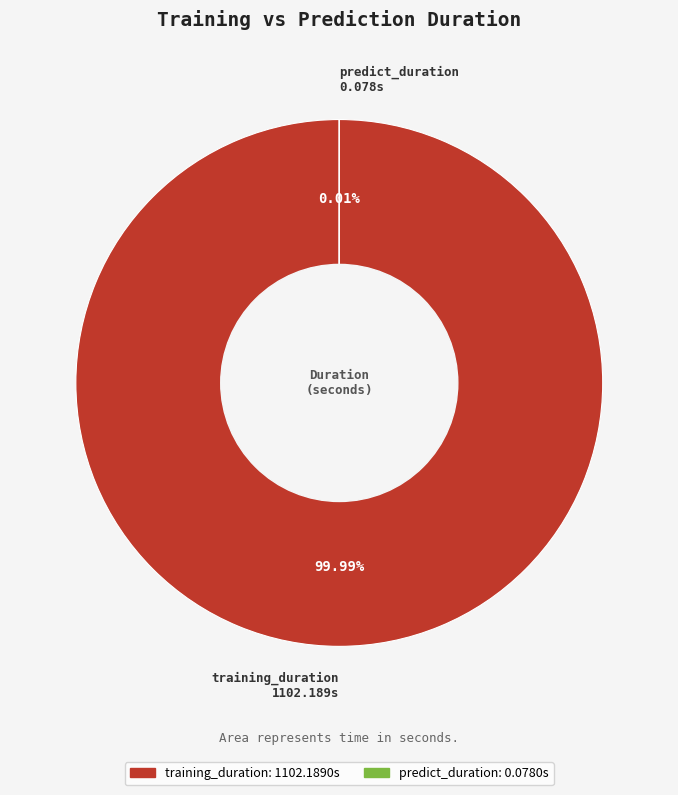

To the nearest percent, what portion does training_duration represent?

100%